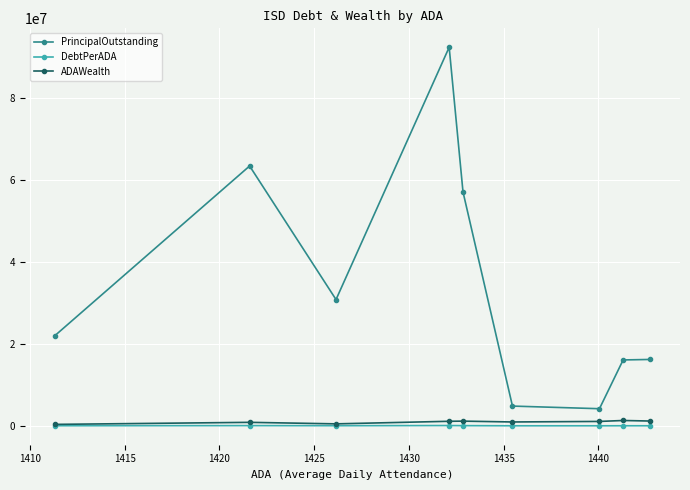

In PrincipalOutstanding, how many points are lower than both neighbors (excluding endpoints)?

2